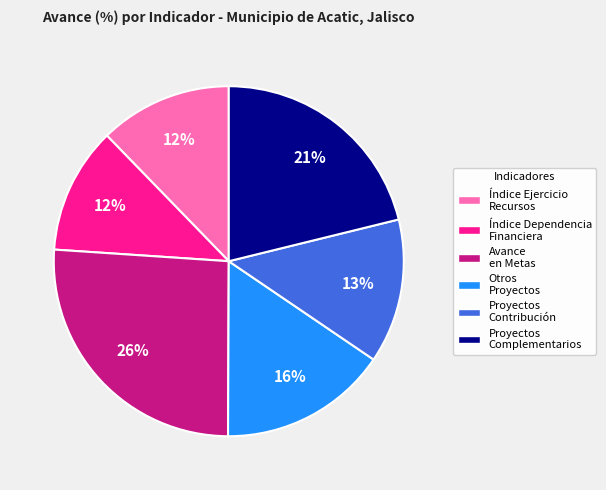

Is there a majority slice in this chart?

No